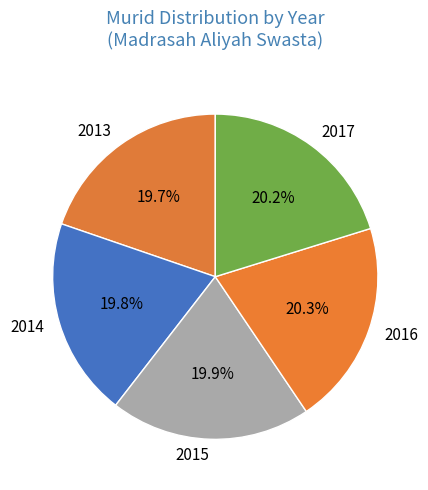

What percentage do 2014 and 2013 together represent?

39.5%